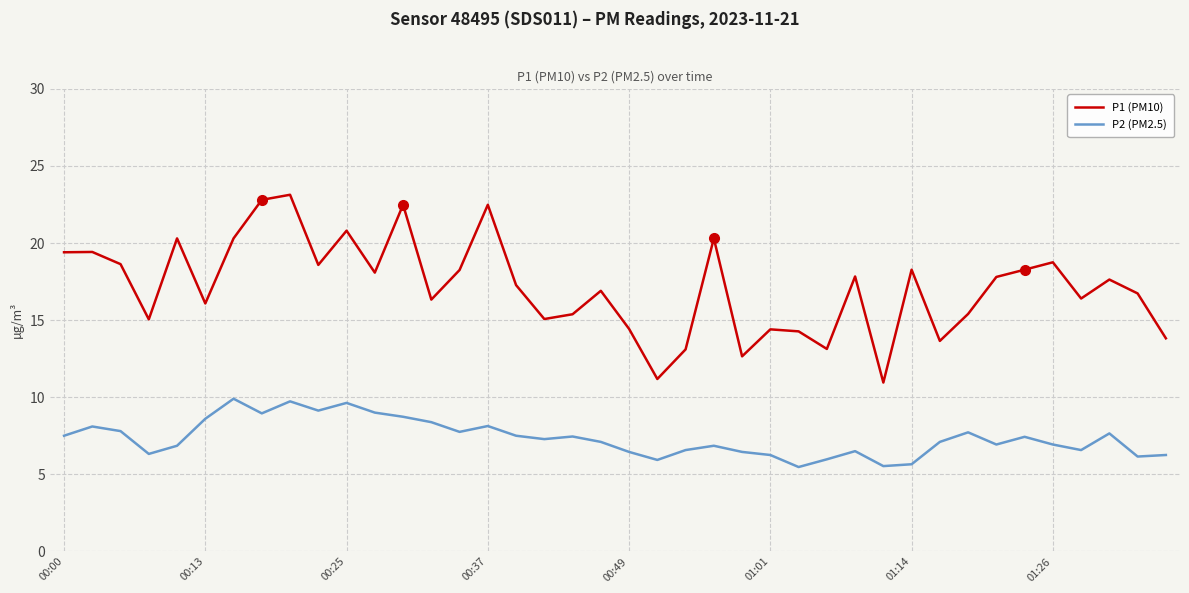

True or false: P2 (PM2.5) and P1 (PM10) intersect in this chart.

False